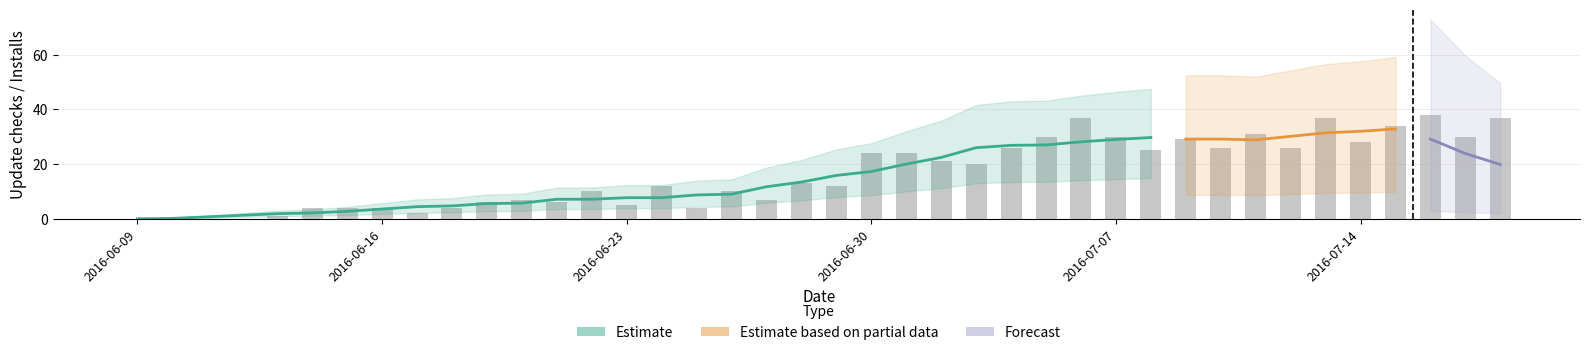

What is the greatest value displayed?

38